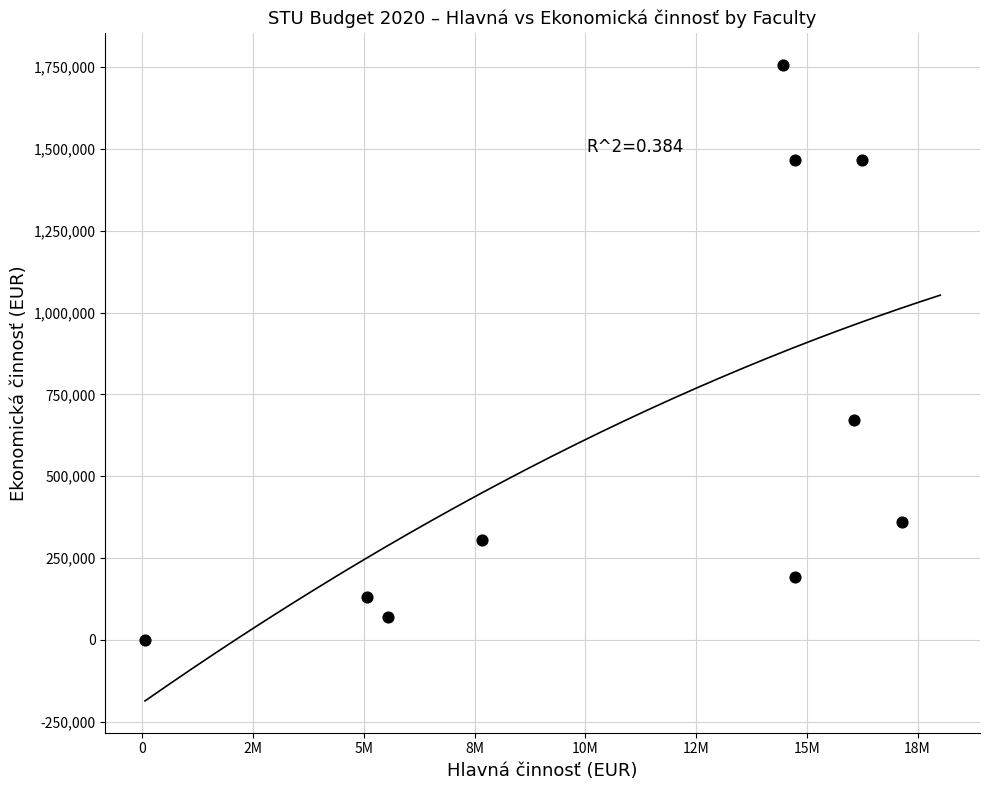

What is the average X value?

11175808.9